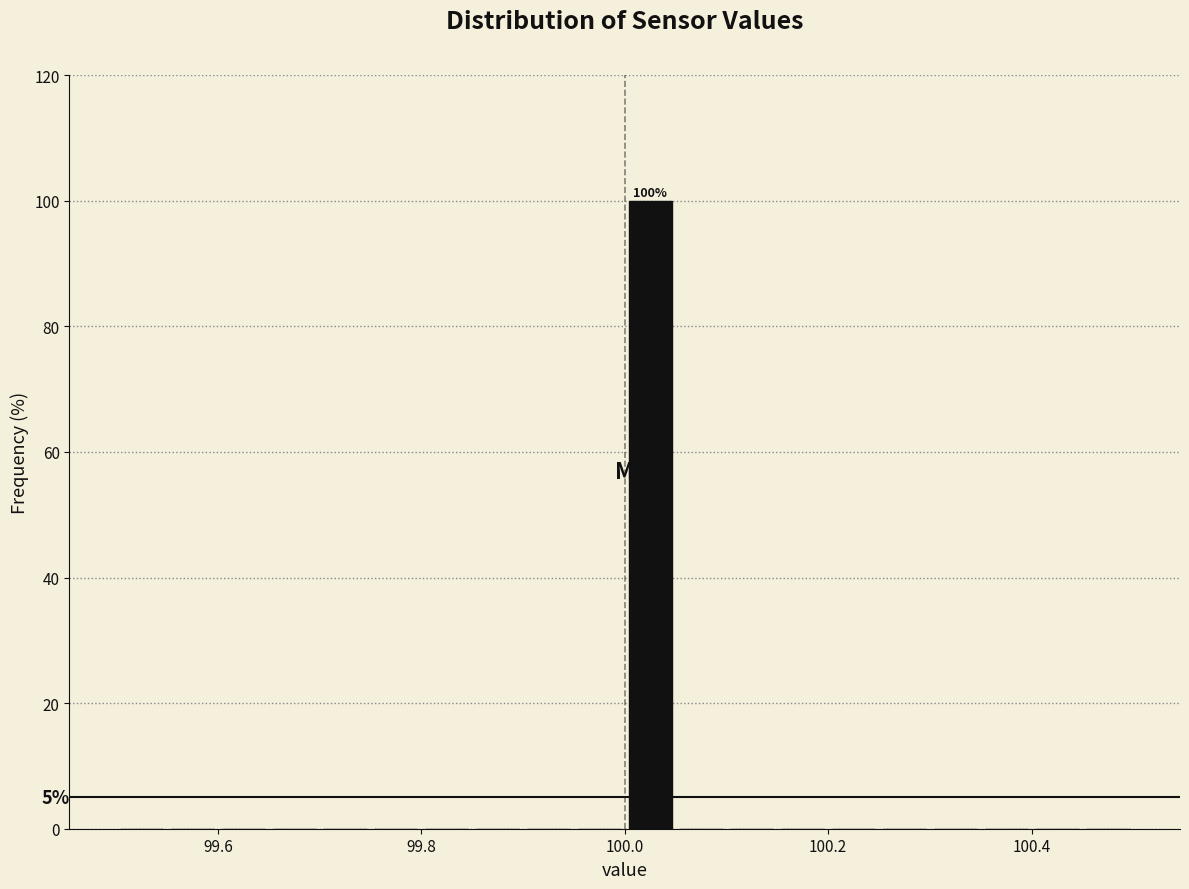

Around what value on the x-axis is the tallest bar? Give the approximate position of its centre, as read against the axis.

100.02